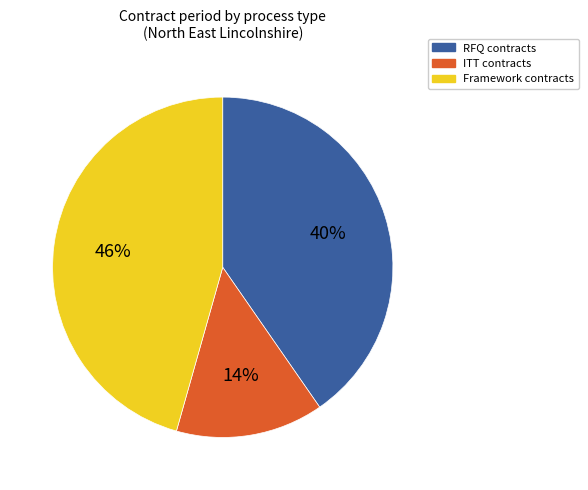

Is RFQ contracts the majority of the pie?

No